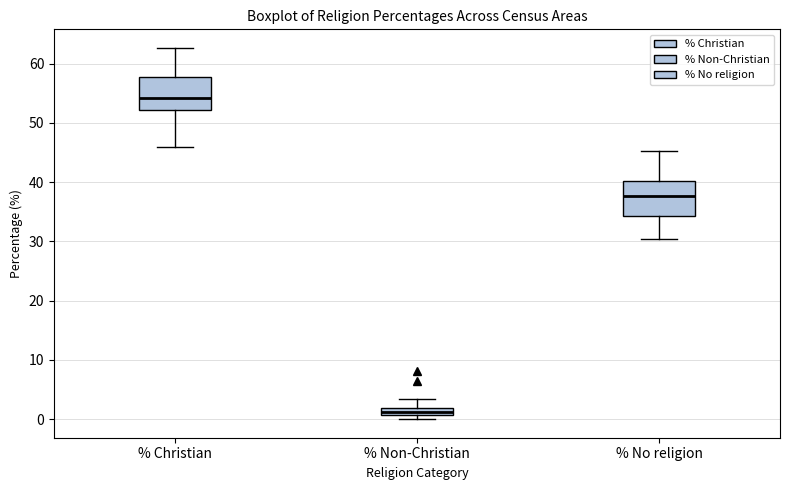

Where does the upper whisker of the box for % Non-Christian end on the y-axis? The values are not printed on the chart, so give them approximately, as read against the axis.

3